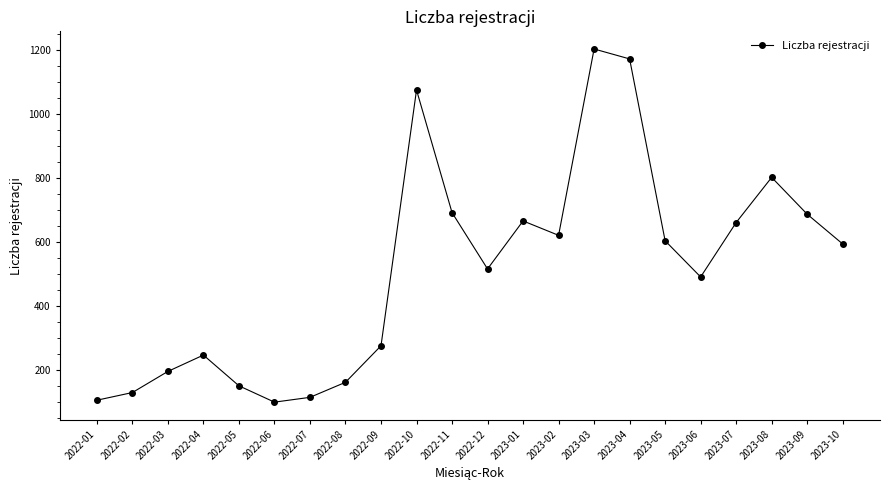

What is the label of the 7th point from the left?

2022-07